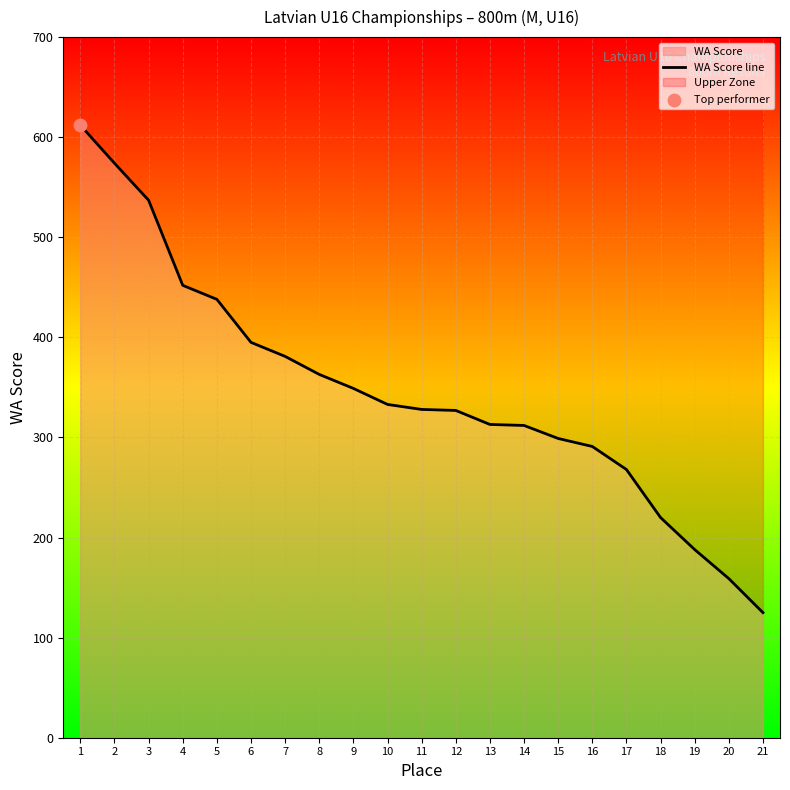

What is the change in value from 4 to 7?

-71